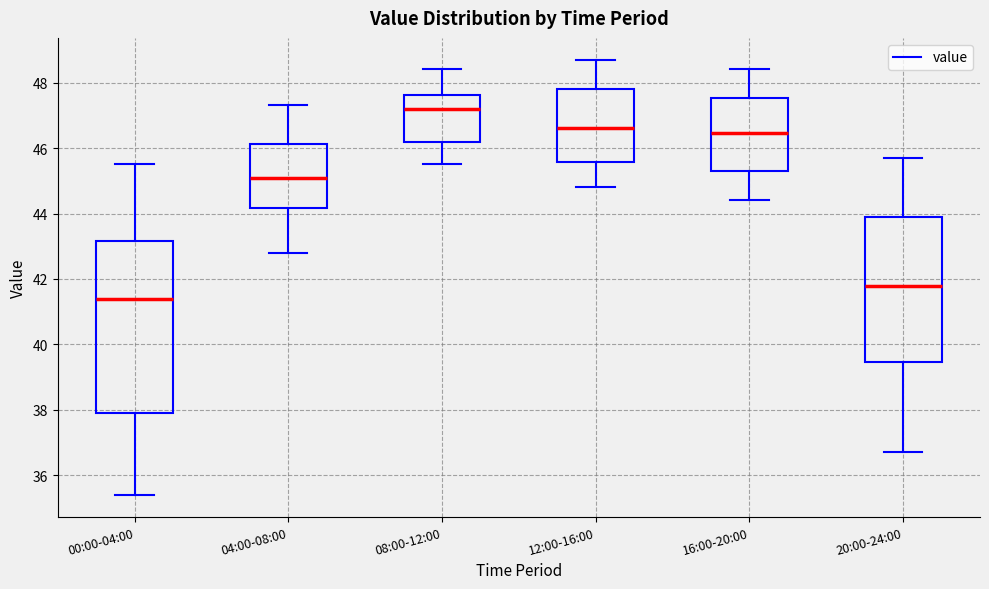

Where is the upper edge of the box for 20:00-24:00 on the y-axis? The values are not printed on the chart, so give them approximately, as read against the axis.

44.0